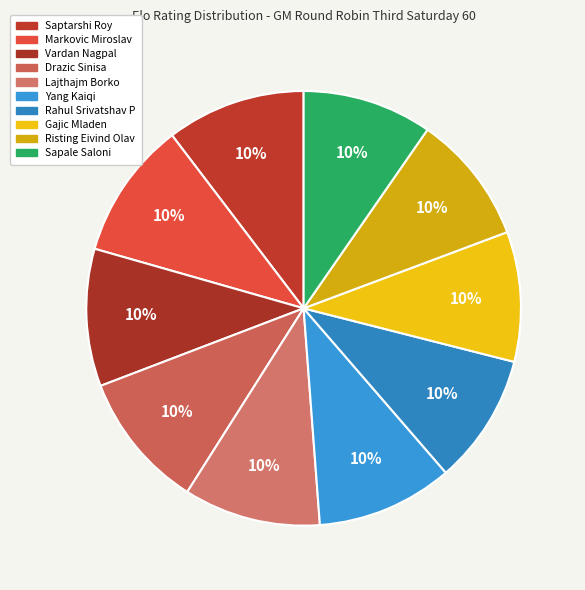

Which has a higher value, Gajic Mladen or Risting Eivind Olav?

Gajic Mladen